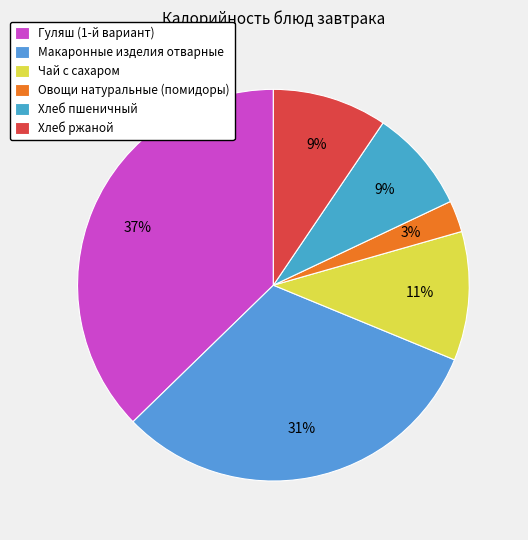

How many slices are in this pie chart?

6